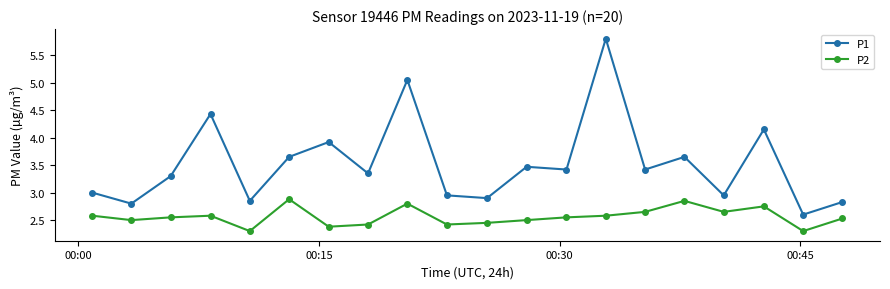

At how many categories does at least one series exceed 4?

4